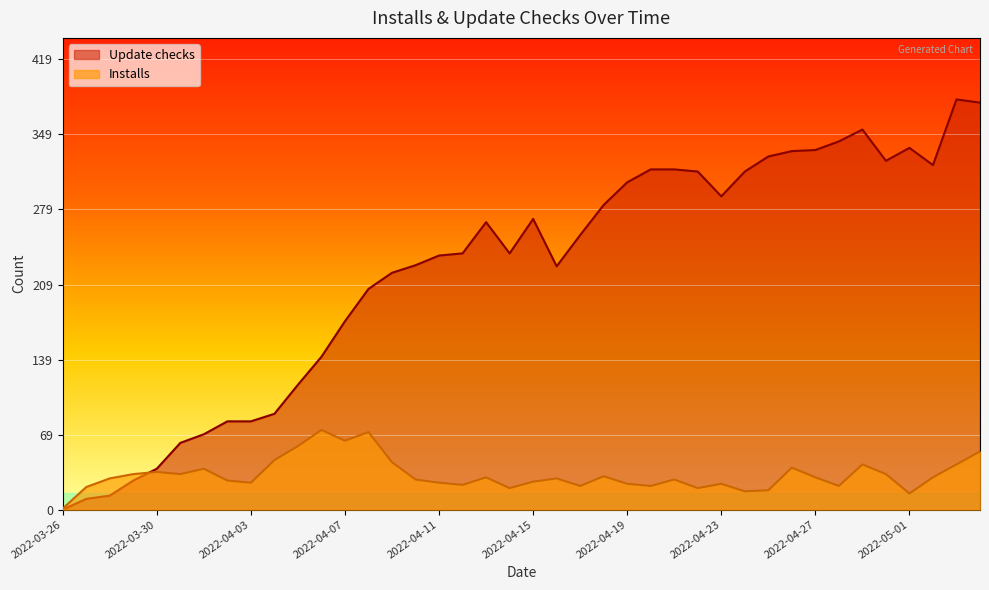

What is the sum of all Installs values?

1295